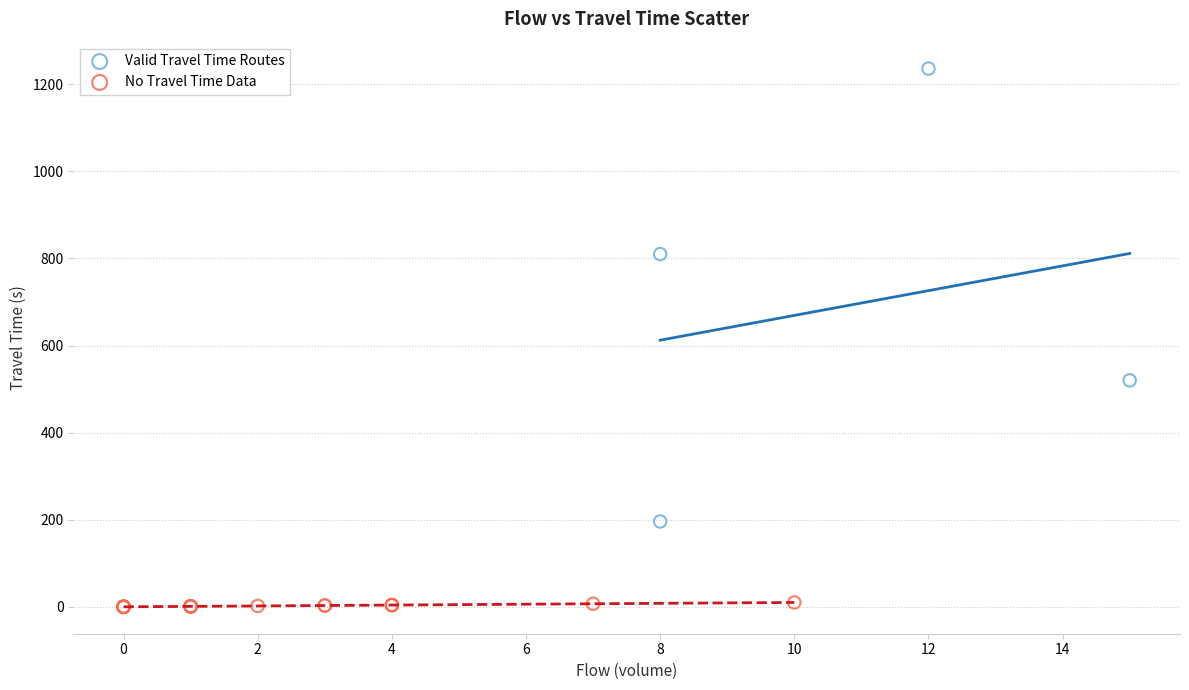

Which series contains the highest Y value?

Valid Travel Time Routes